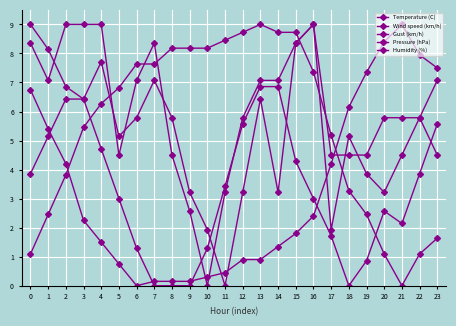

List the series in order of their peak value, highest first.

Temperature (C), Wind speed (km/h), Gust (km/h), Pressure (hPa), Humidity (%)